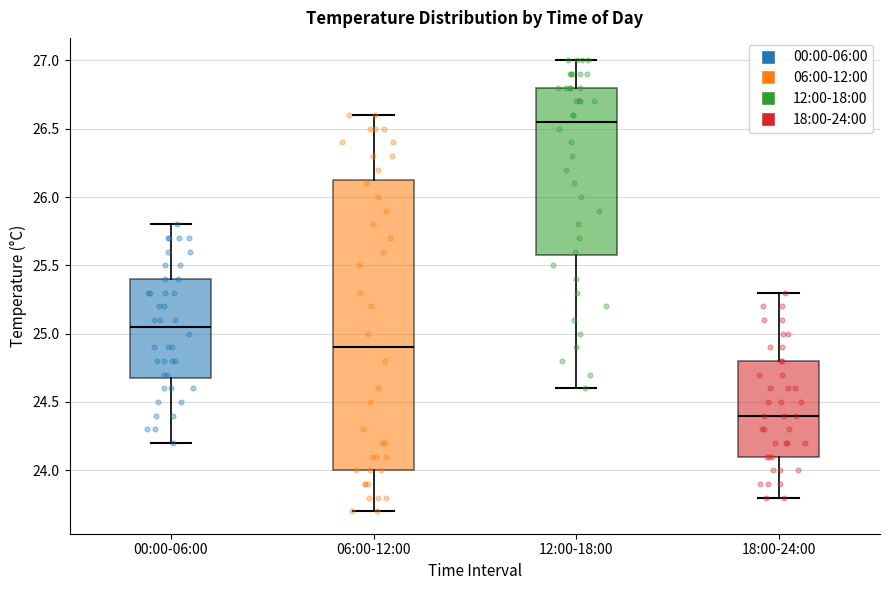

Where does the lower whisker of the box for 12:00-18:00 end on the y-axis? The values are not printed on the chart, so give them approximately, as read against the axis.

24.60